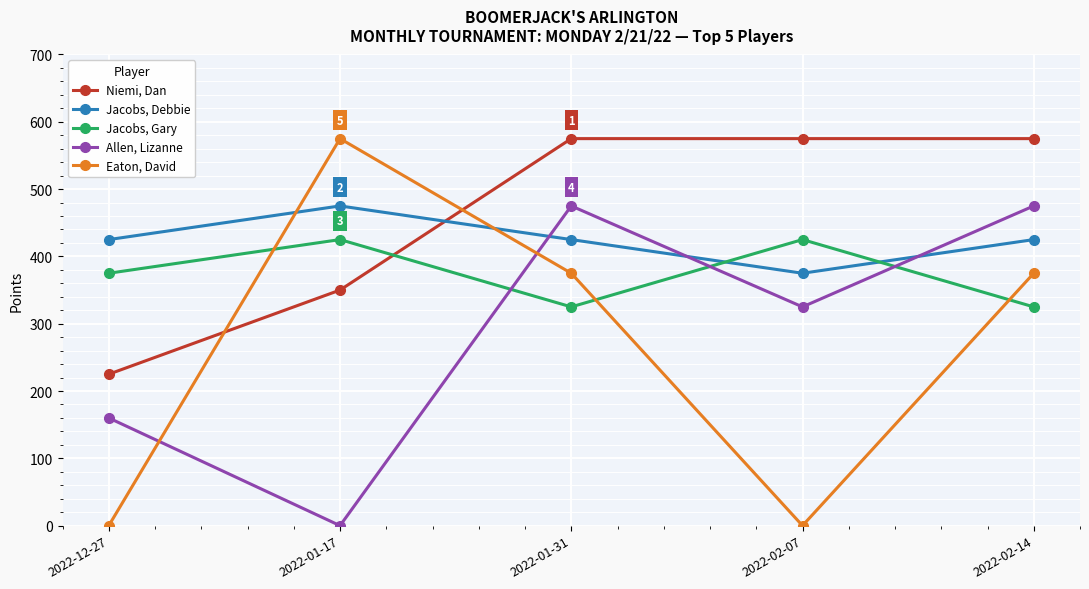

True or false: Eaton, David has more than 1 interior local peaks.

False